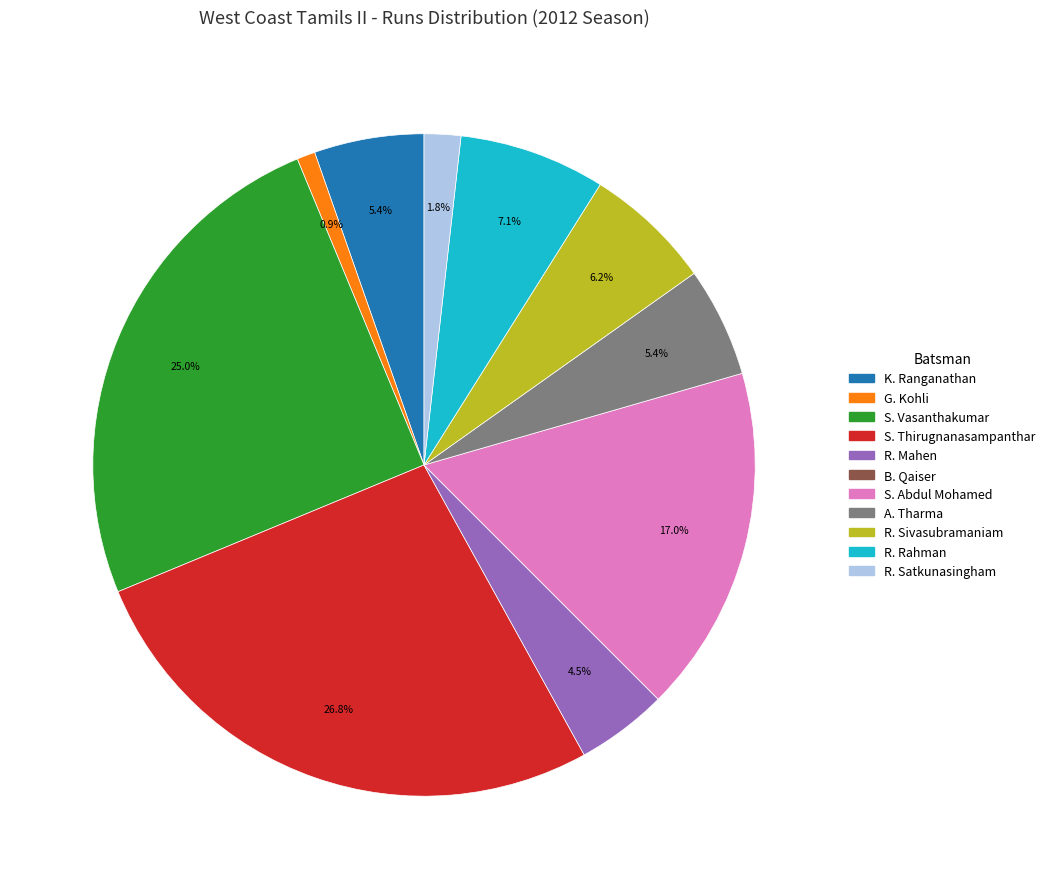

Does any single category account for the majority?

No